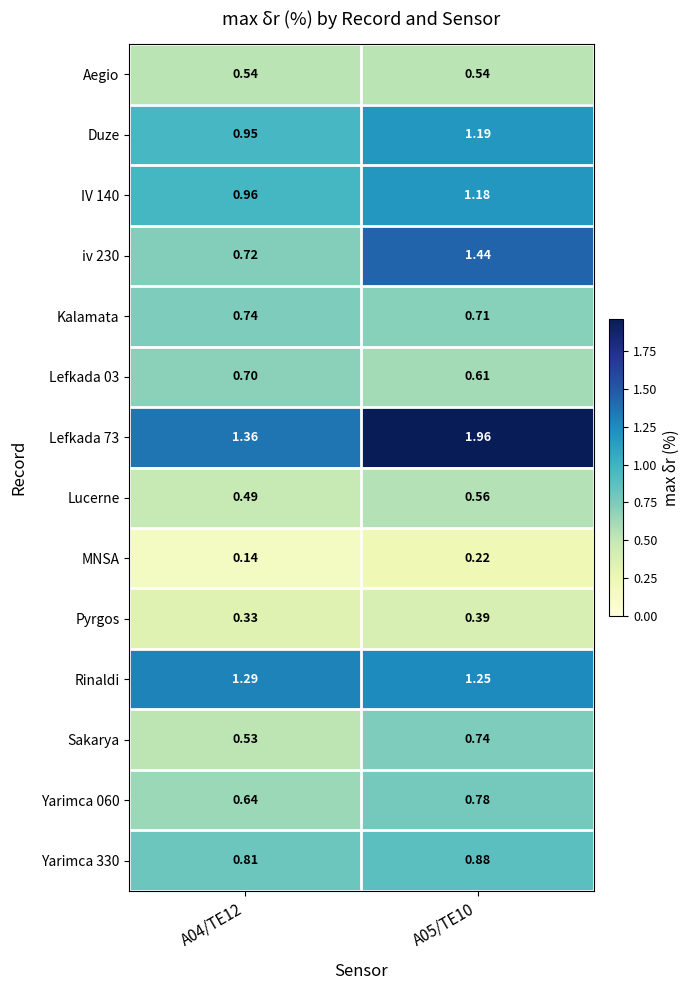

Is the value of Rinaldi at A04/TE12 greater than the value of Lefkada 73 at A04/TE12?

No